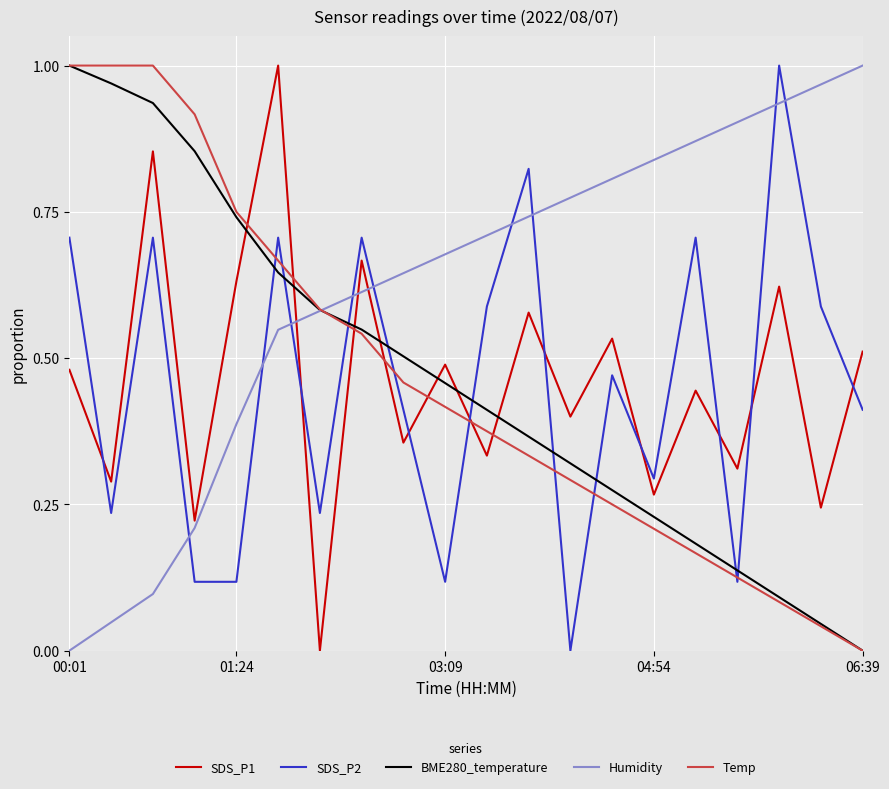

Which series has the largest total across all categories?

Humidity